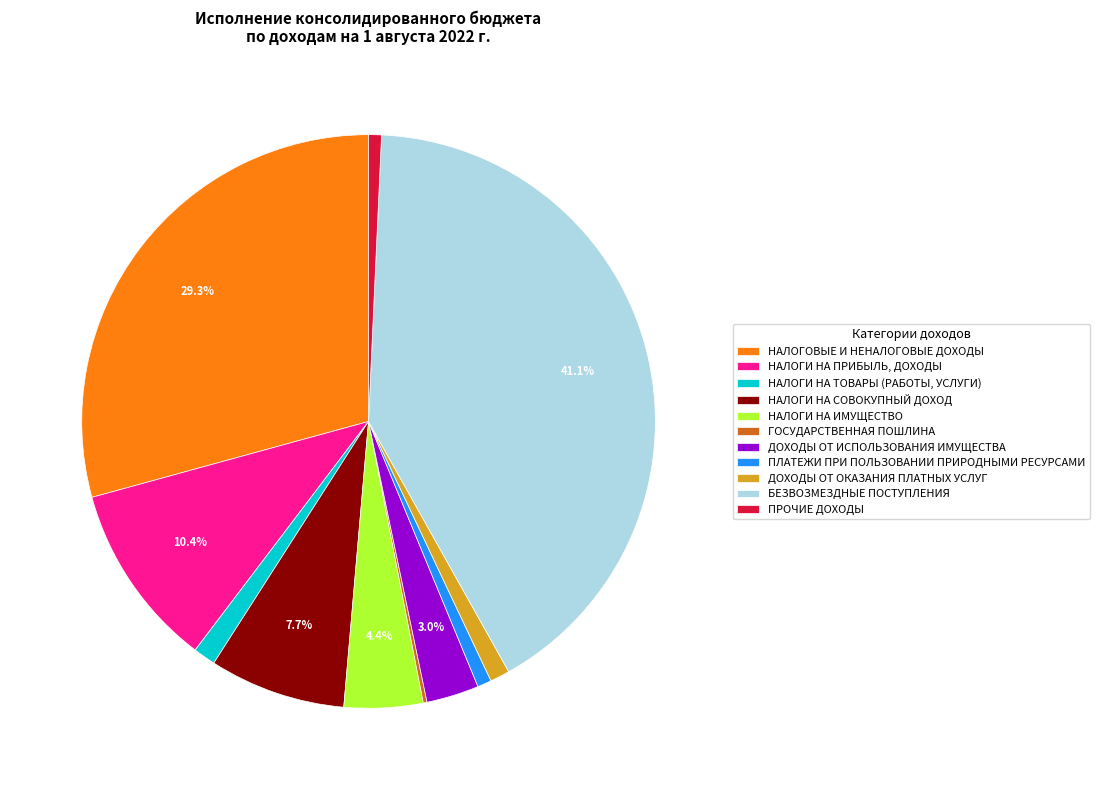

Approximately how many times larger is the value at ПЛАТЕЖИ ПРИ ПОЛЬЗОВАНИИ ПРИРОДНЫМИ РЕСУРСАМИ compared to ДОХОДЫ ОТ ИСПОЛЬЗОВАНИЯ ИМУЩЕСТВА?

0.3